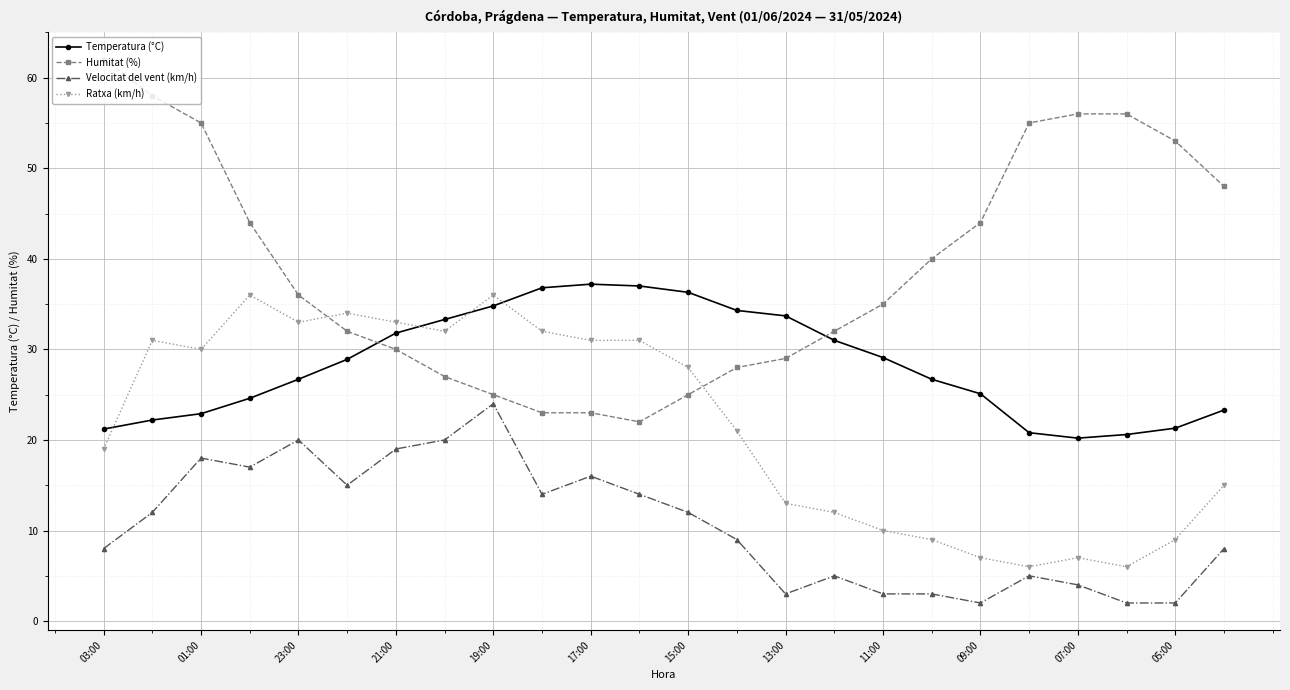

How many intersections are there between Humitat (%) and Temperatura (°C)?

2